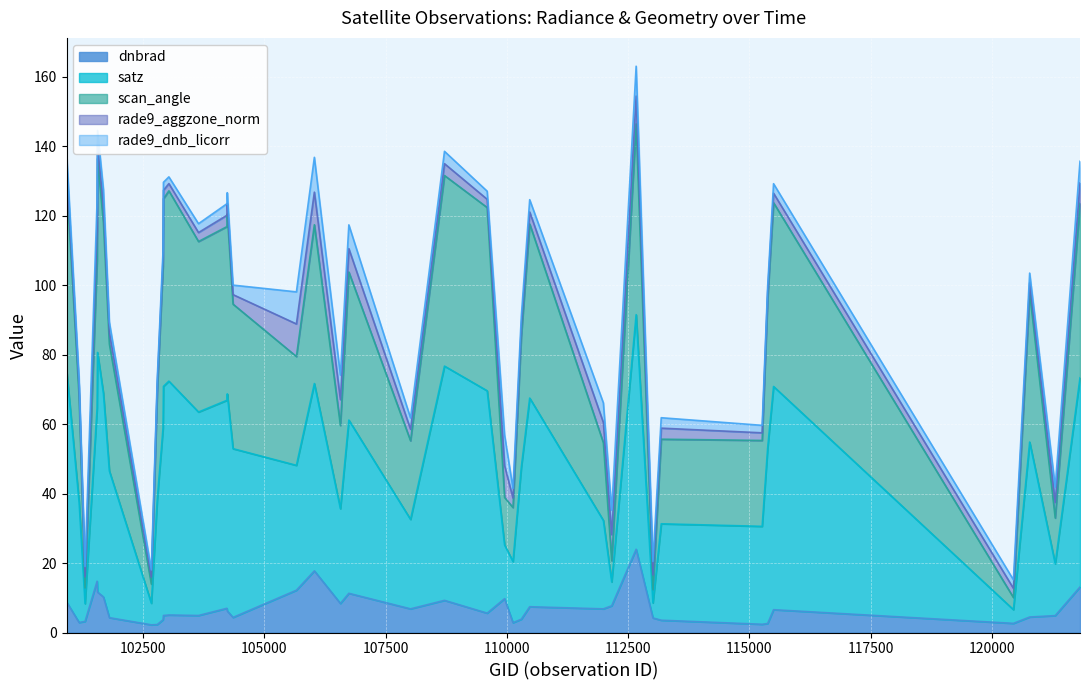

What is the smallest value displayed?

2.2